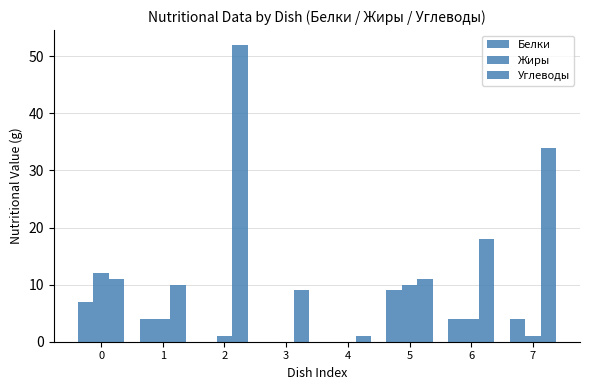

Are the bars horizontal?

No